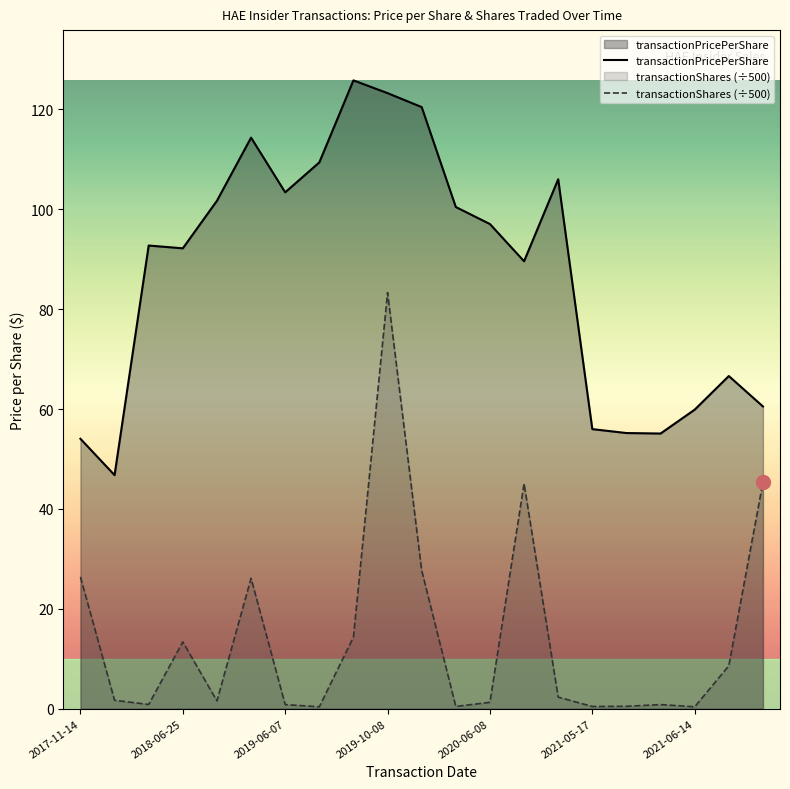

At how many categories does at least one series exceed 97?

10